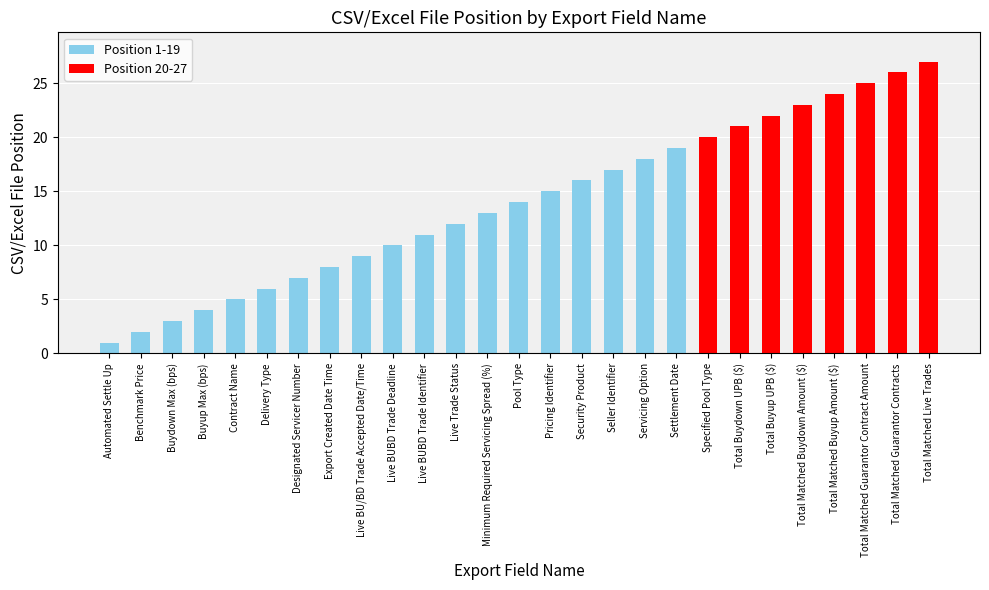

What is the ratio of the value at Total Matched Guarantor Contract Amount to the value at Security Product?

1.6